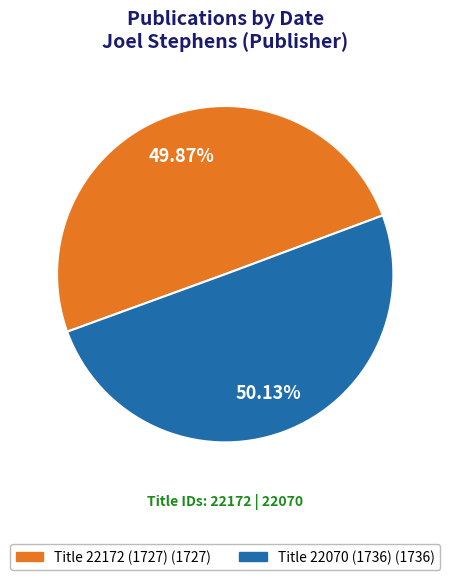

Is the sum of Title 22172 (1727) and Title 22070 (1736) greater than half?

Yes